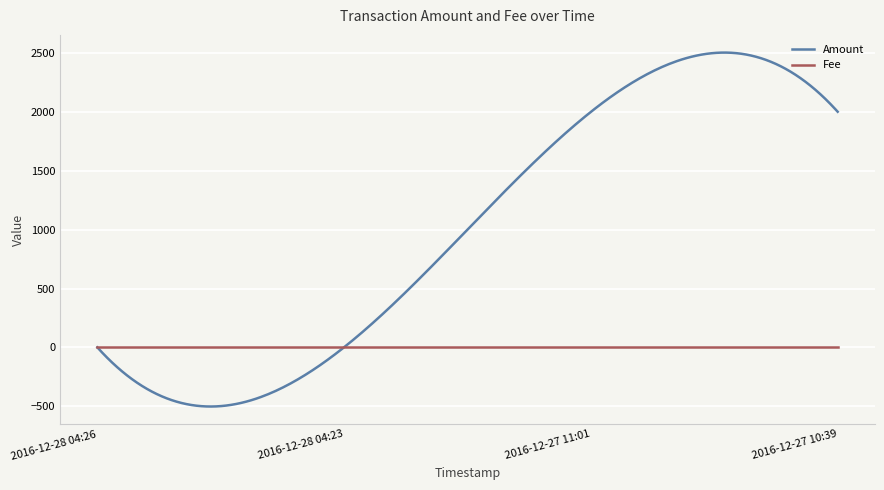

True or false: Fee and Amount intersect in this chart.

True